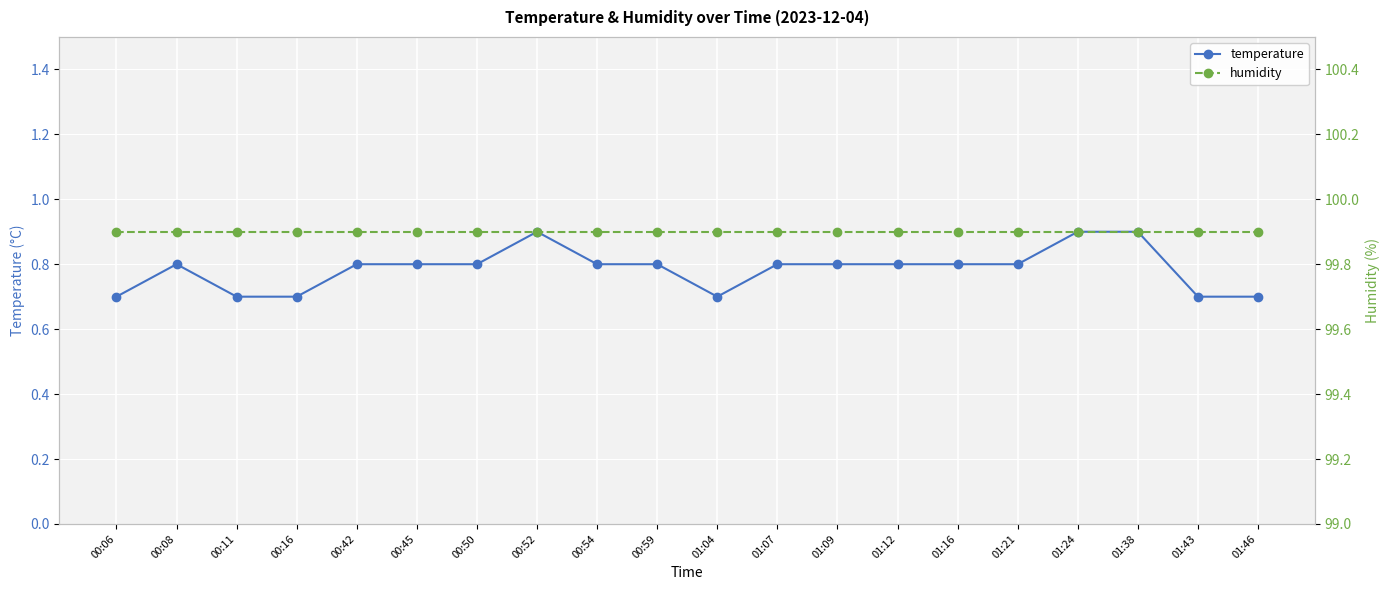

What is the difference between the maximum and minimum values in the temperature series?

0.2